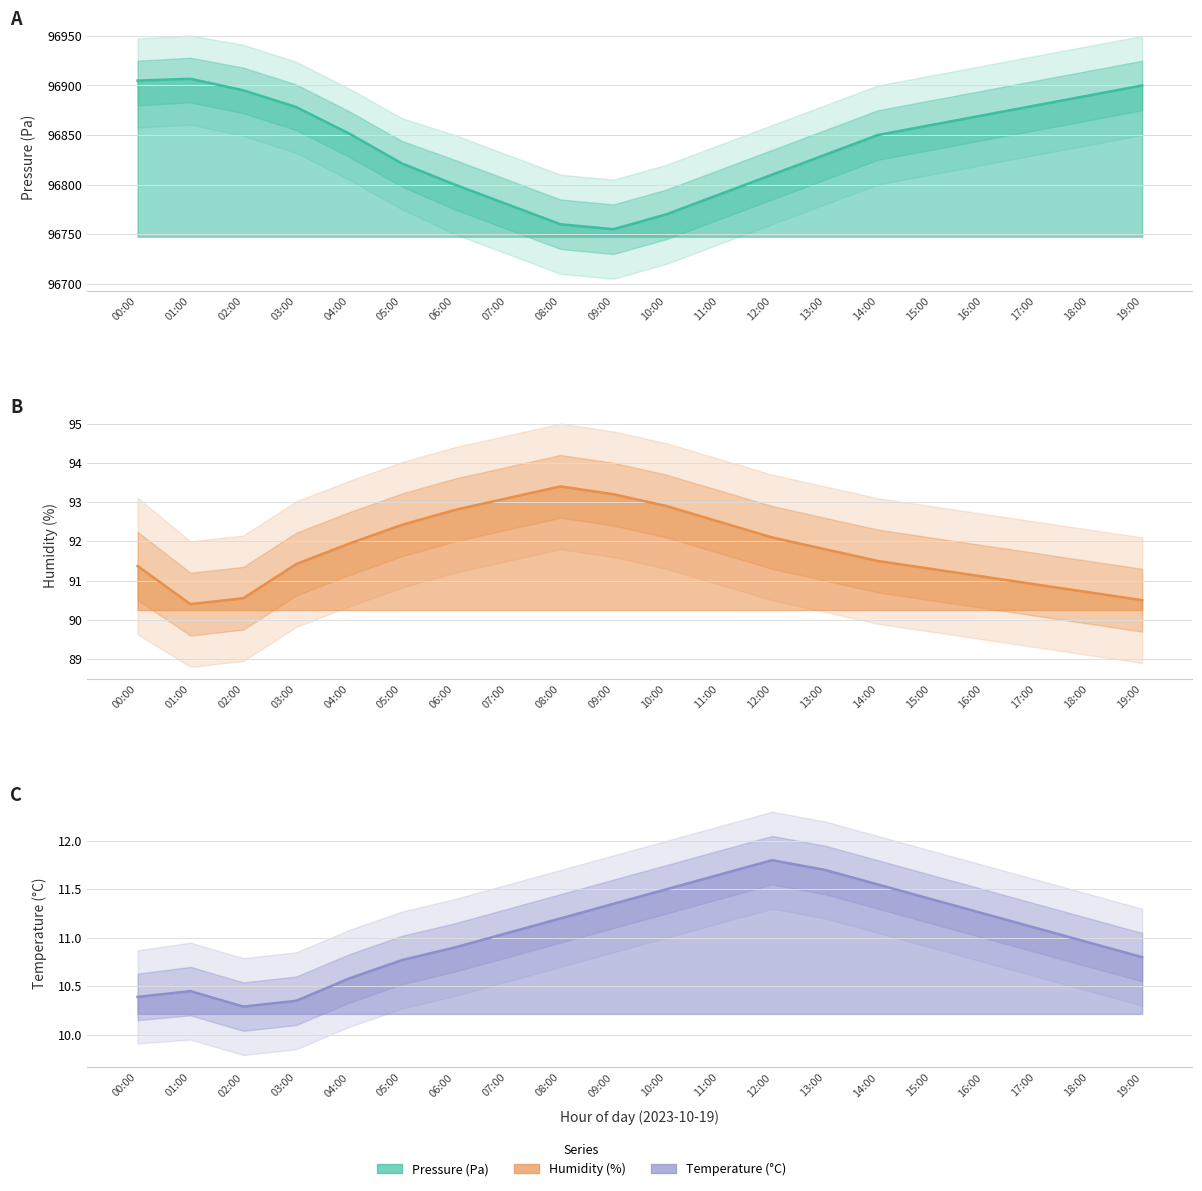

At which label is temperature closest to 11?

07:00